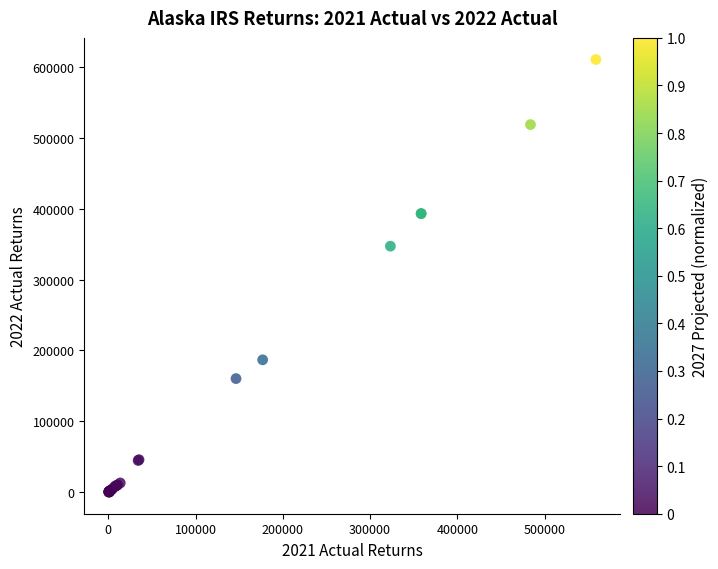

What Y value in the scatter plot is closest to 305300?

347100